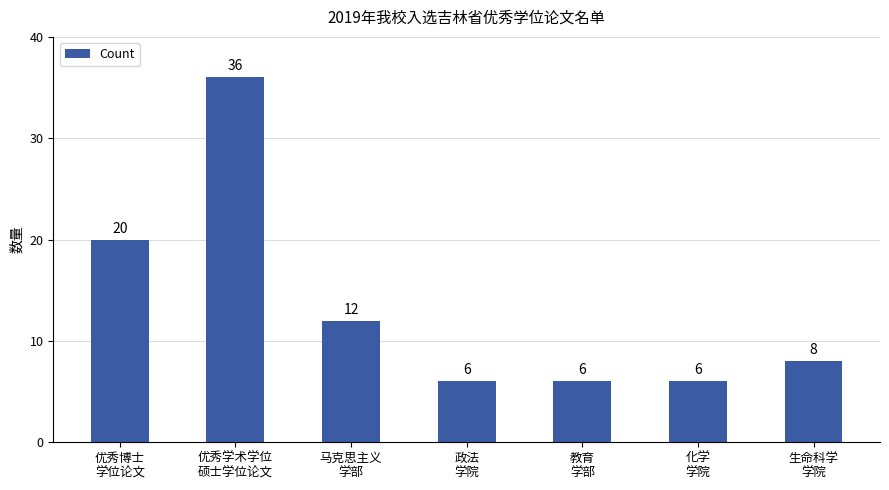

What is the average value?

13